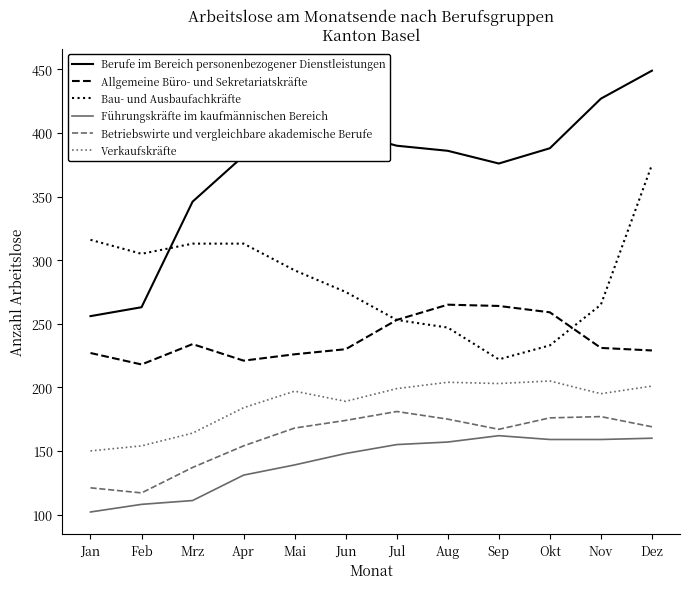

The value of Bau- und Ausbaufachkräfte at Jul is 253. True or false?

True